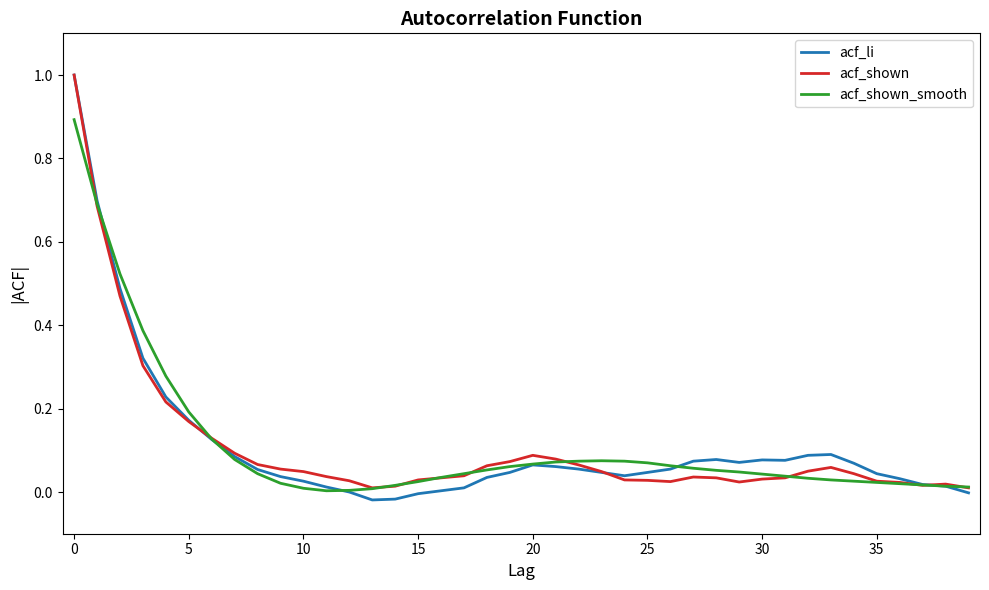

Which series has the widest spread of values?

acf_li